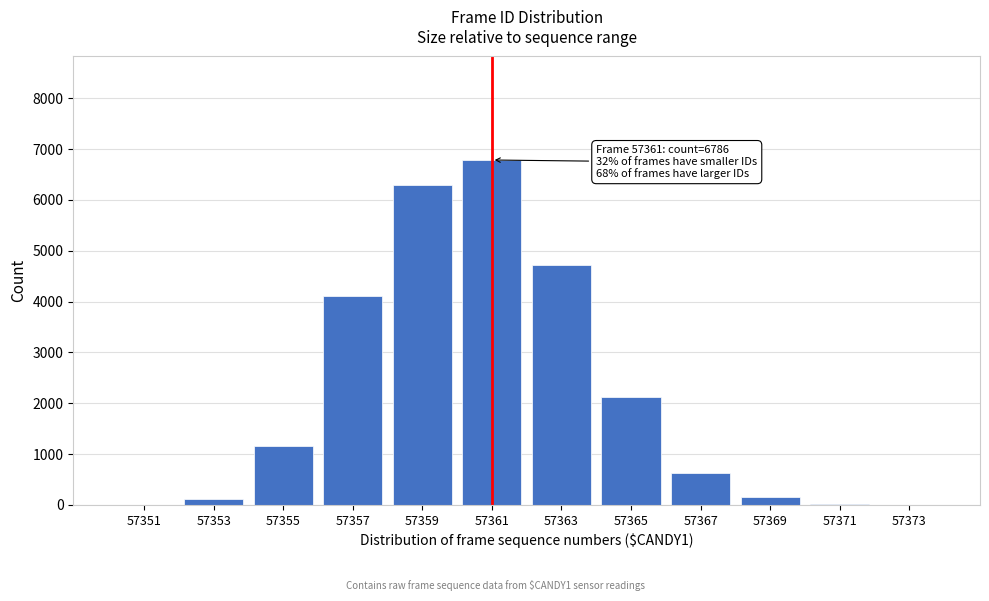

True or false: the data shows 209 at 57367.

False